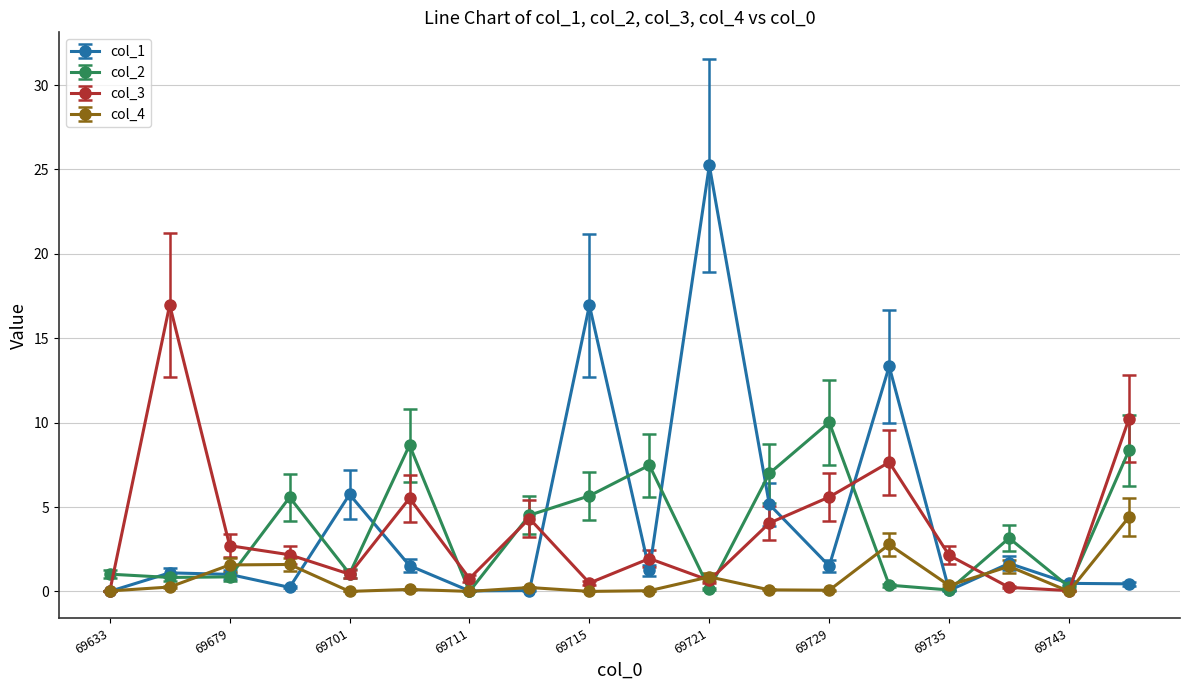

After their last crossing, which series has the higher values: col_4 or col_3?

col_3